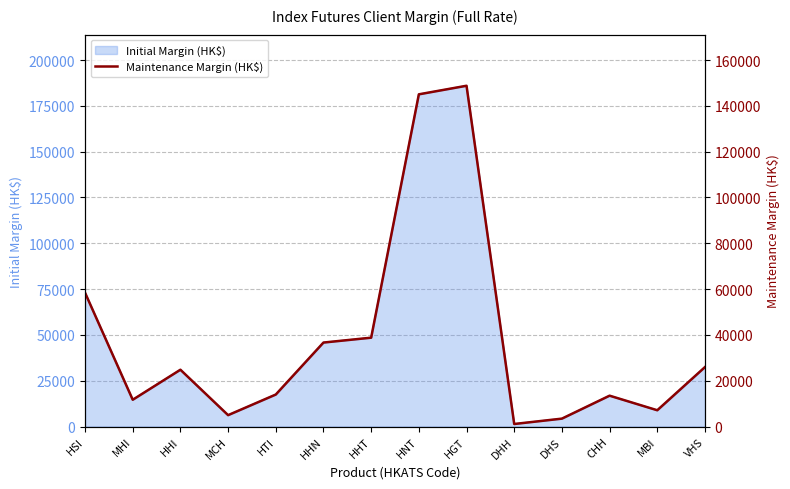

List the labels in order of value, smallest first.

DHH, DHS, MCH, MBI, MHI, CHH, HTI, HHI, VHS, HHN, HHT, HSI, HNT, HGT